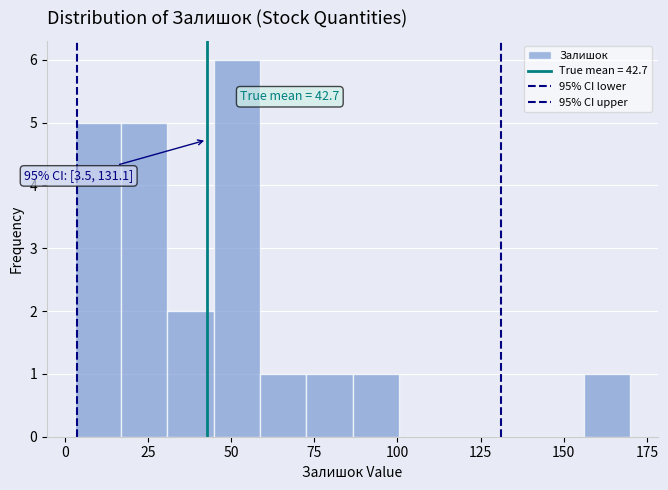

Around what value on the x-axis is the tallest bar? Give the approximate position of its centre, as read against the axis.

50